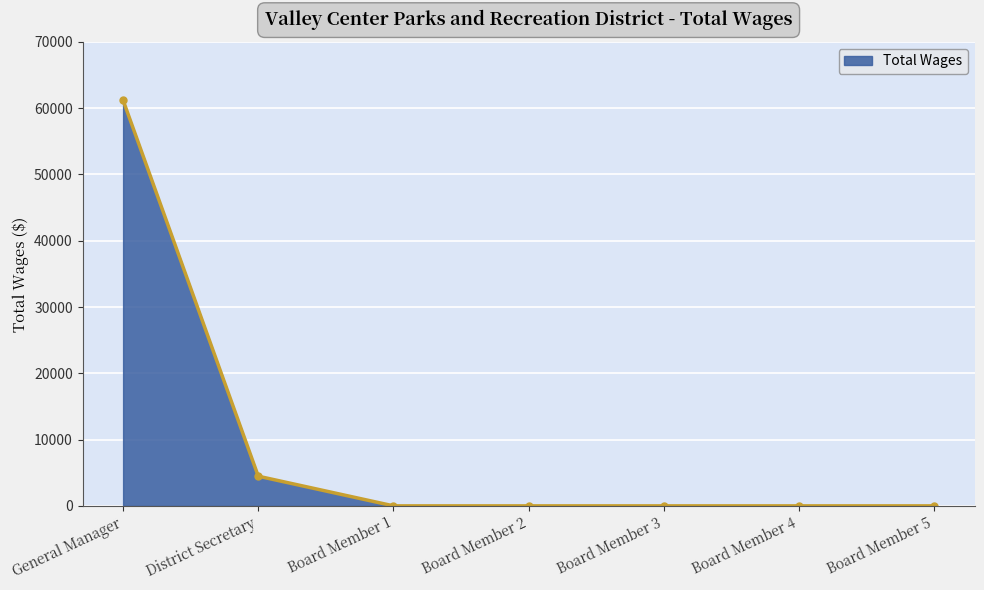

What is the label of the 2nd point from the left?

District Secretary